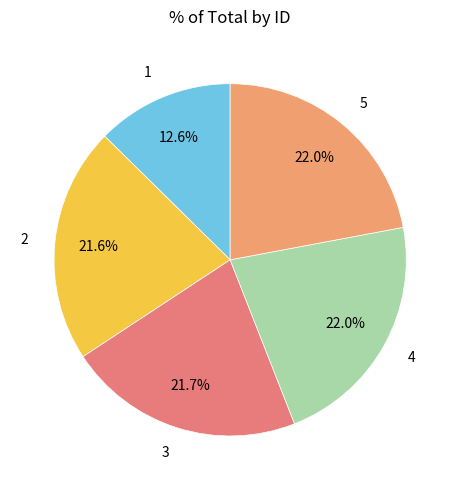

Count the number of slices in the pie.

5